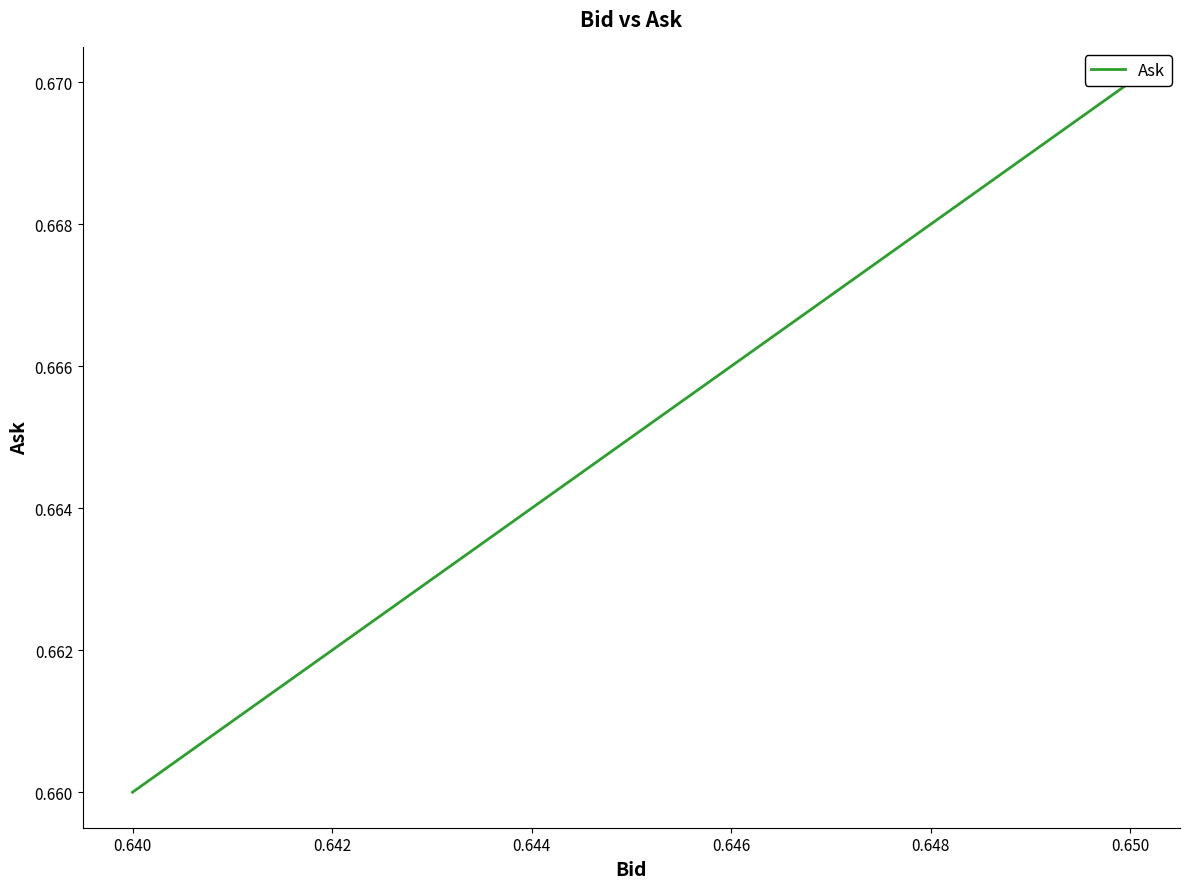

How many lines are shown in the chart?

1